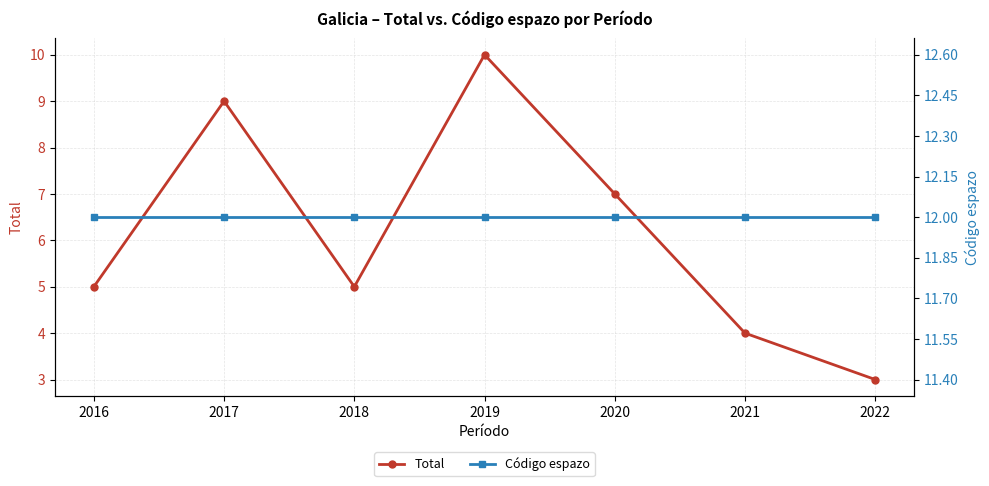

What is the sum of all Código espazo values?

84